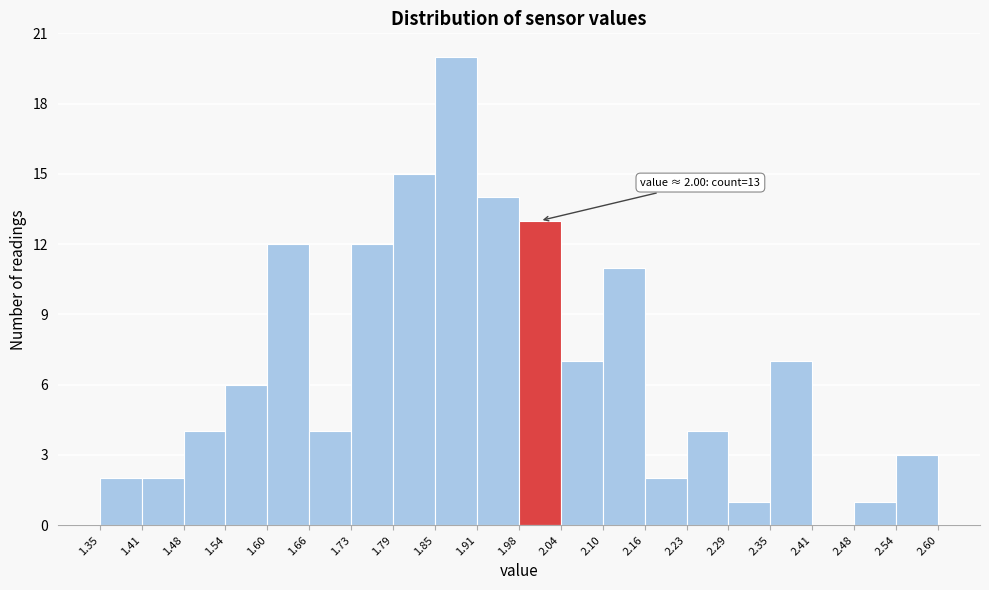

Over which range of the x-axis is the bar tallest?

1.85 to 1.91